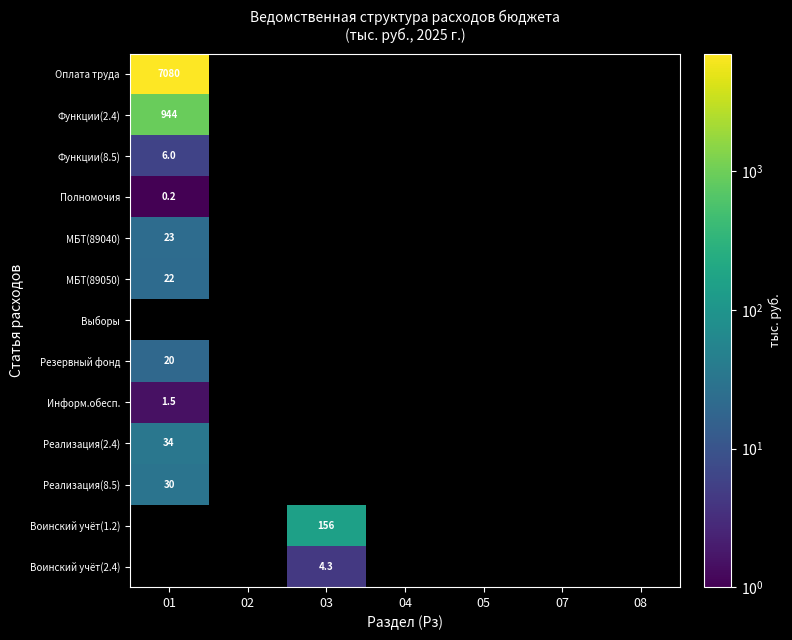

Is it true that Реализация(8.5) equals 30.0 at 01?

True